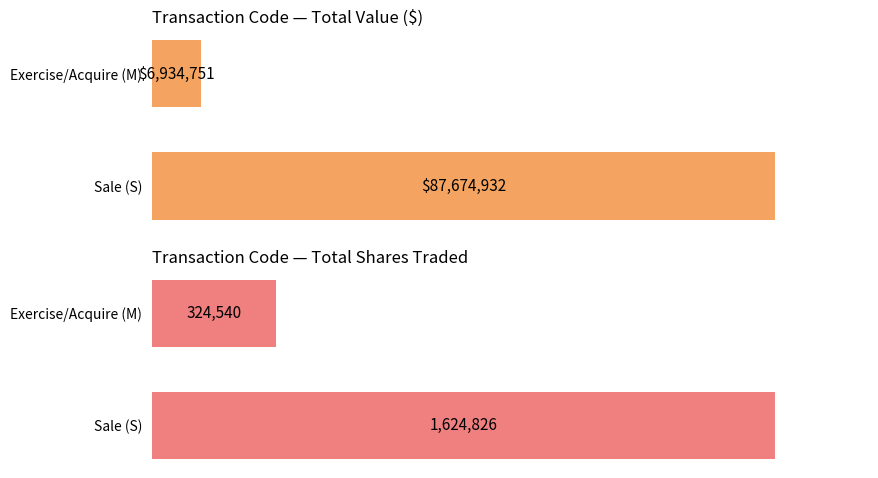

What is the sum of the Total Transaction Value ($) values at Exercise/Acquire (M) and Sale (S)?

94609683